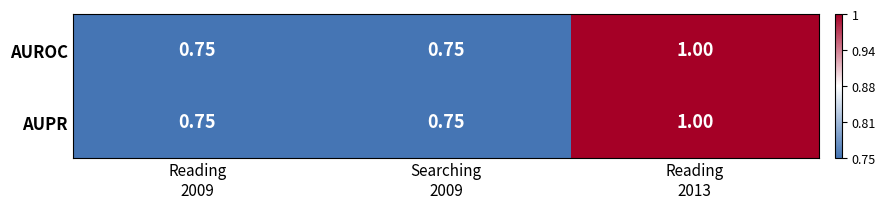

At which category does the chart reach its minimum across all series?

Reading
2009